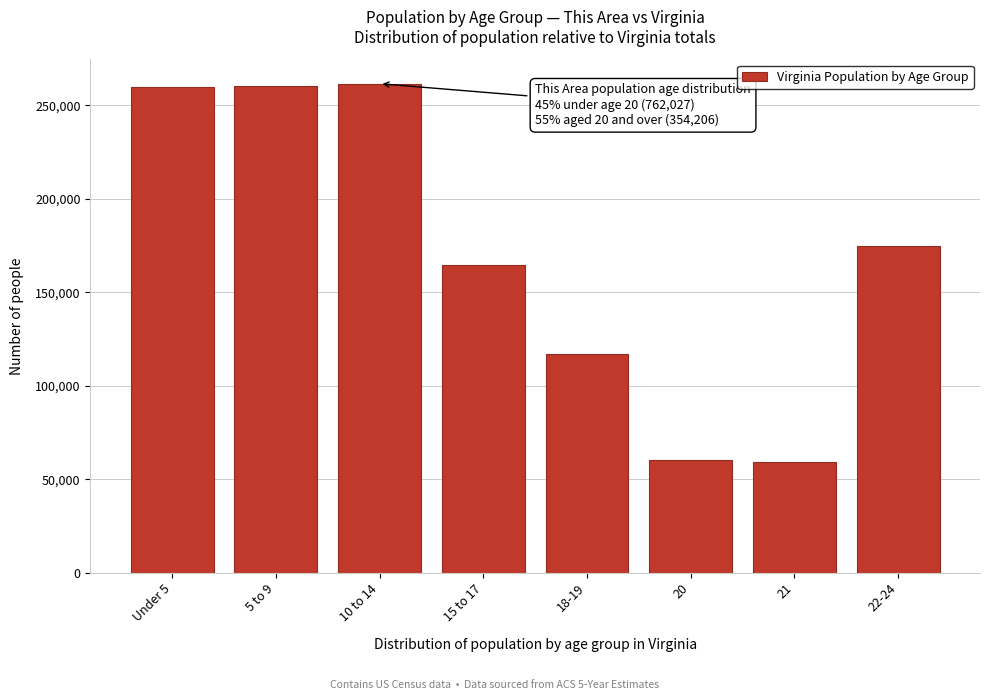

What is the maximum value shown in the chart?

261624